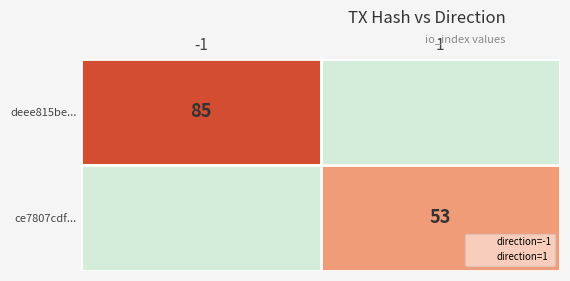

What is the sum of all deee815be... values?

85